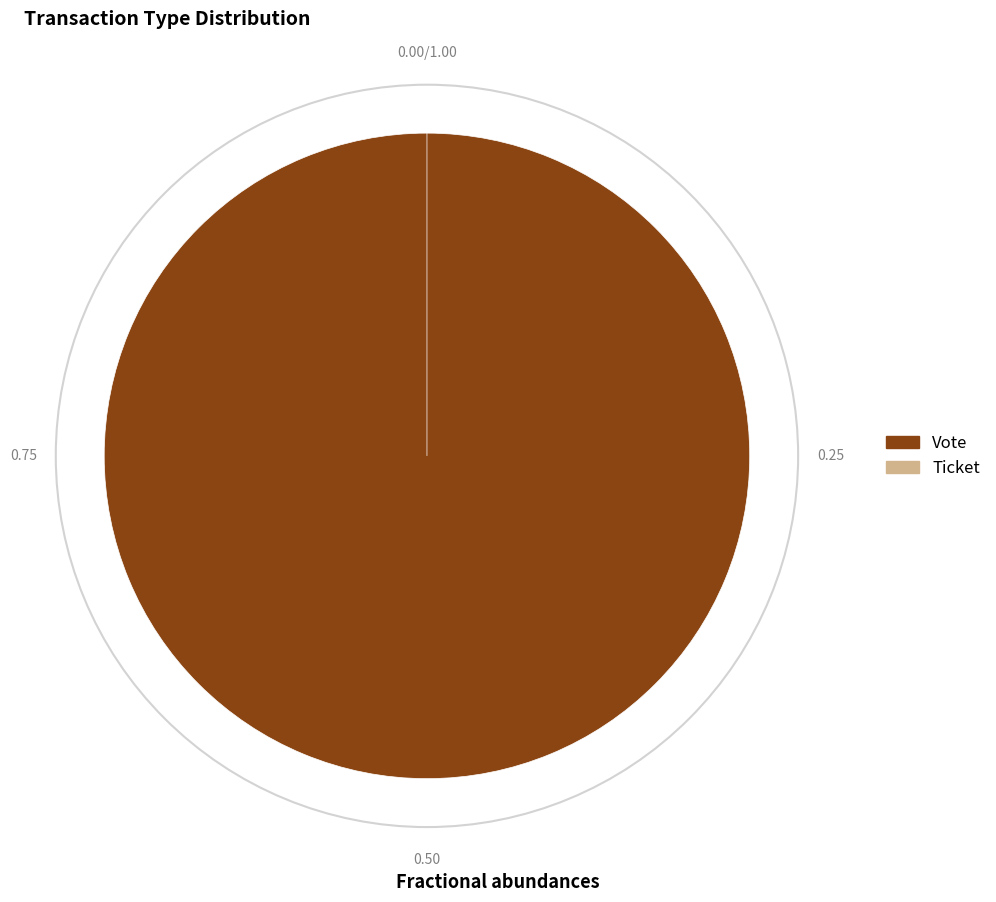

To the nearest percent, what is the combined percentage of Ticket and Vote?

100%